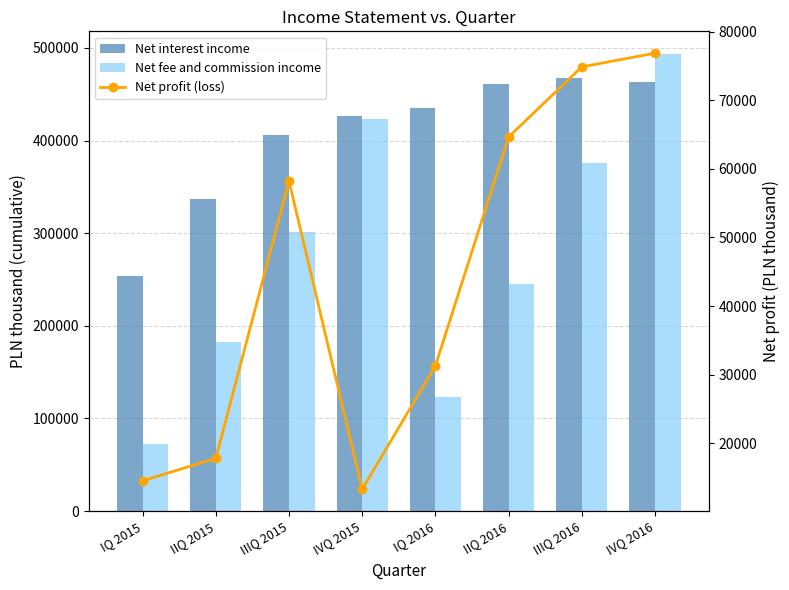

Reading left to right, what are all the values shown in this chart?

Net interest income: 253686	337035	405667	426259	435421	460518	467189	463024
Net fee and commission income: 71862	182609	301586	422702	123037	244927	375580	493220
Net profit (loss): 14516	17803	58219	13293	31265	64638	74856	76860